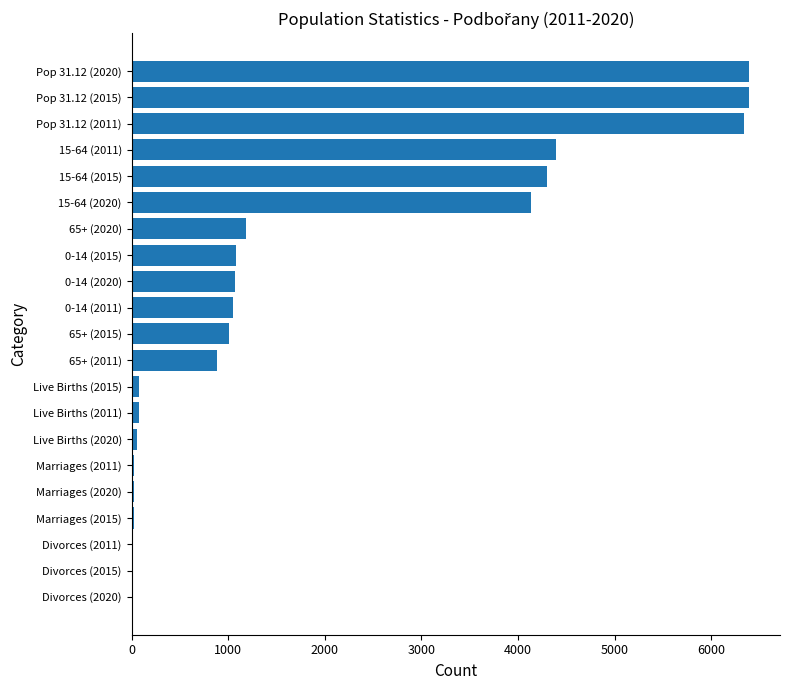

True or false: the data shows 1005 at 65+ (2015).

True